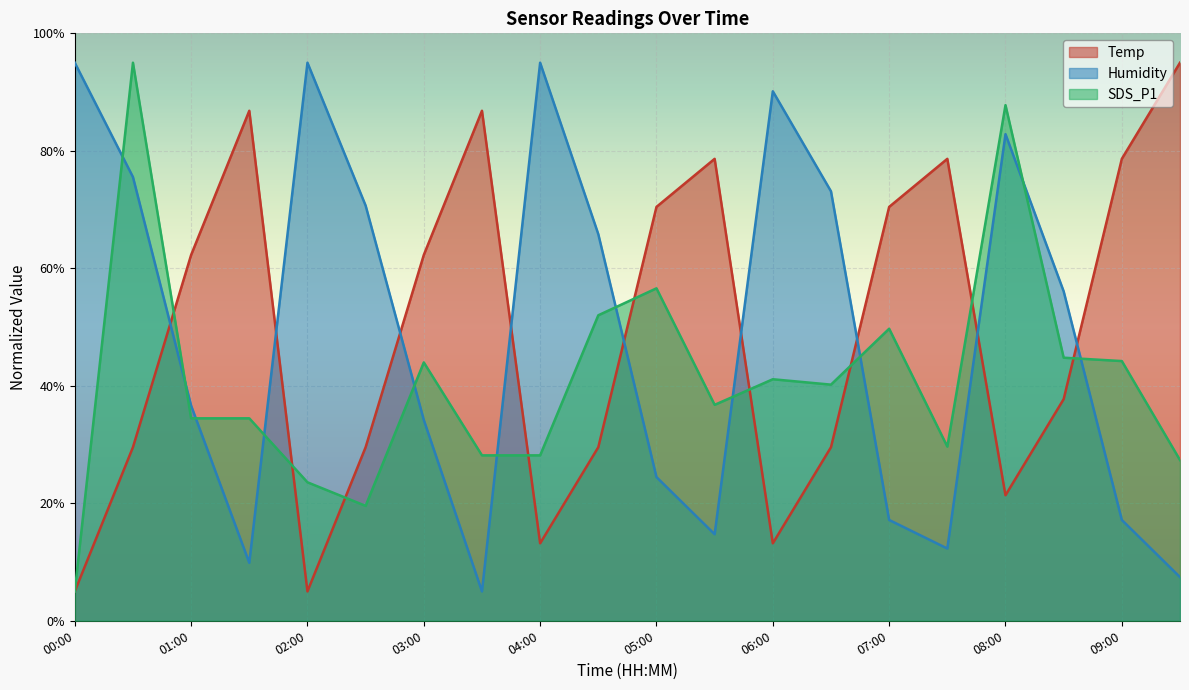

At which label does Humidity reach its peak?

00:00